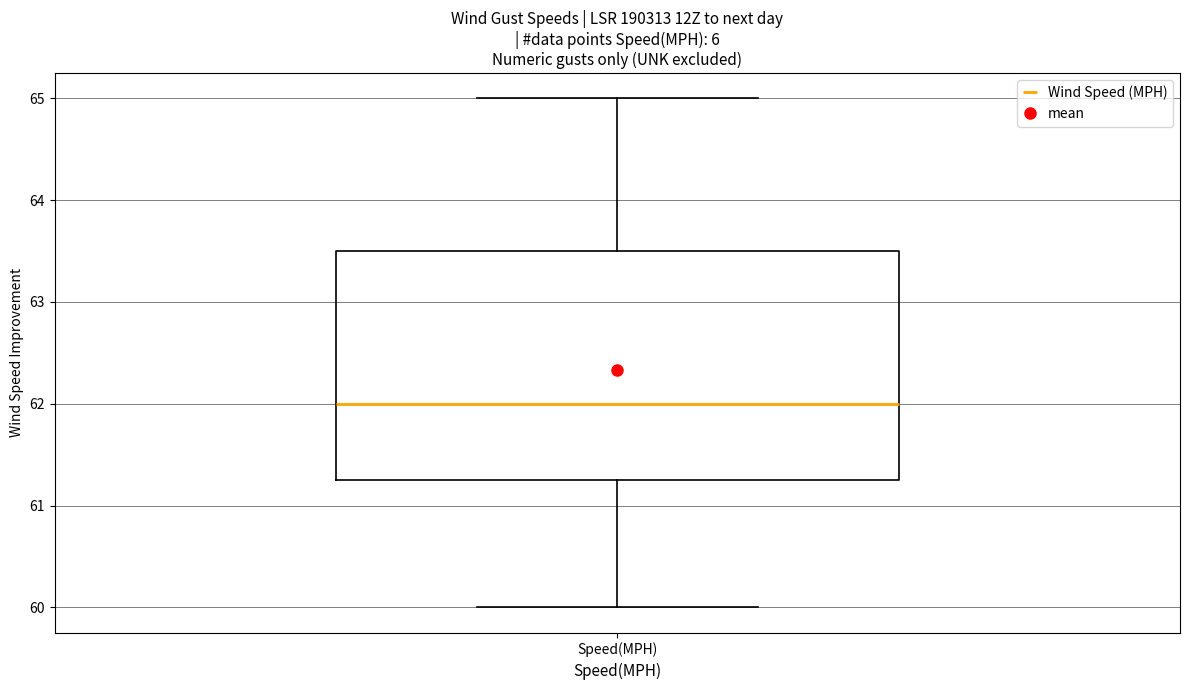

Transcribe this box plot: give where the median line is, the range the box spans, and where the two whiskers end, as read against the y-axis. The values are not printed on the chart, so give them approximately, as read against the axis.

median 62.0, box 61.3 to 63.5, whiskers 60.0 to 65.0